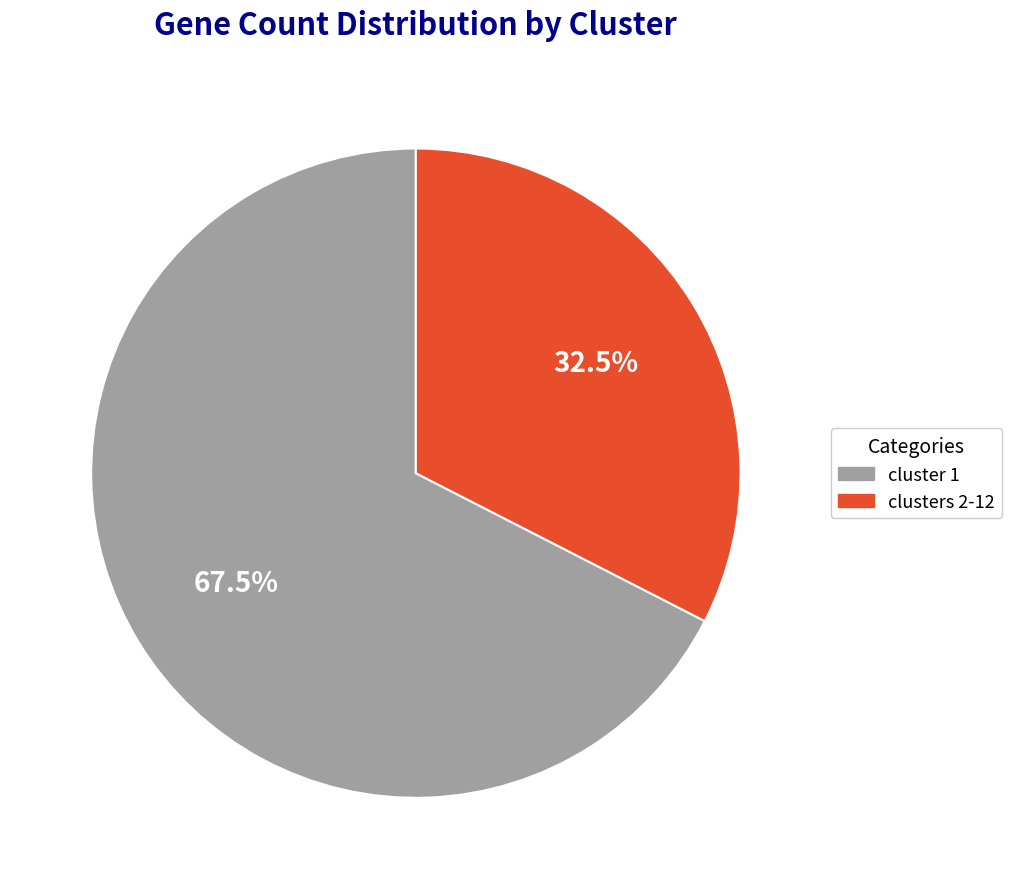

Is there any slice that represents more than half of the pie?

Yes